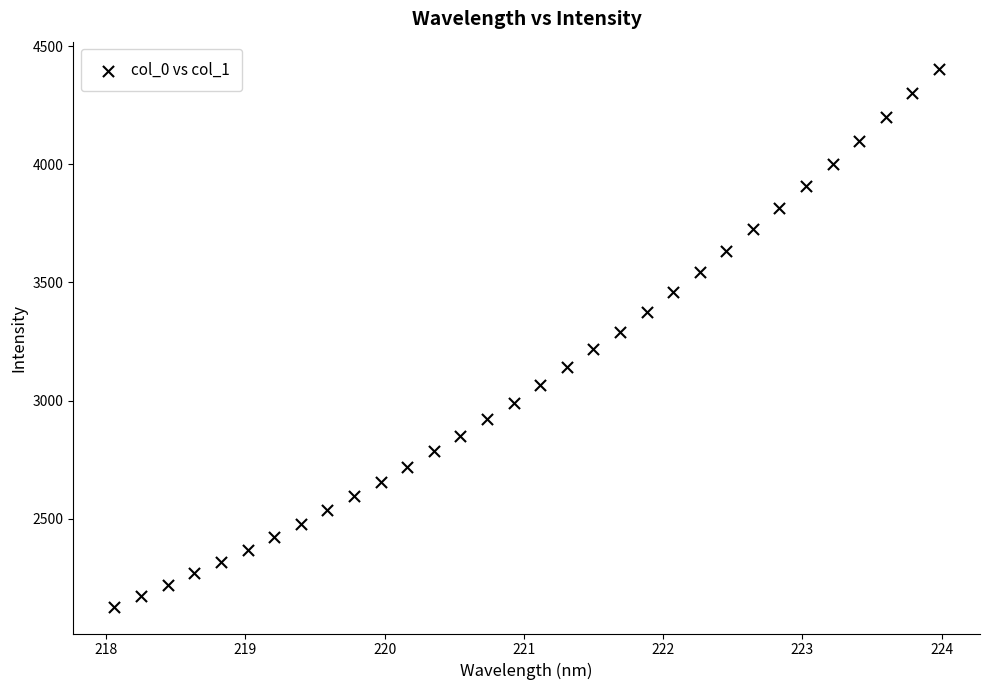

What is the range of Y values (max minus min)?

2276.9